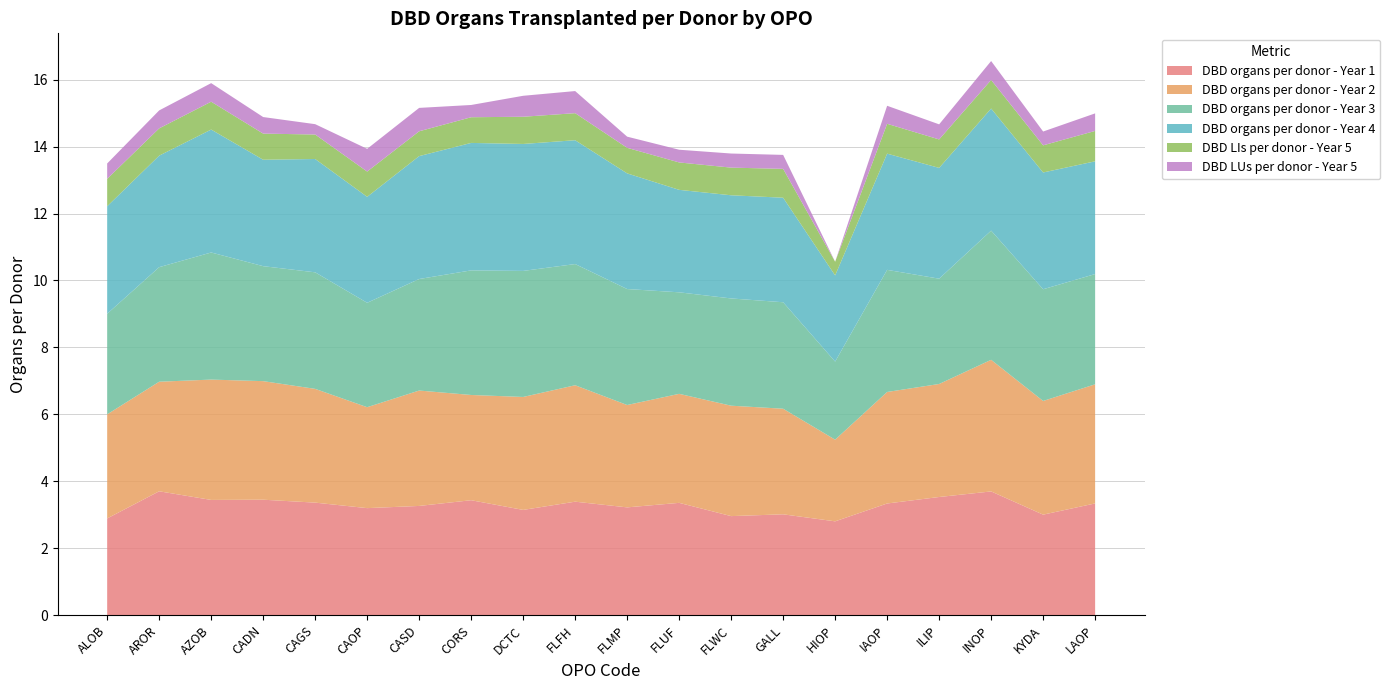

Reading right to left, transcribe all the data shown in this chart.

DBD organs per donor - Year 1: LAOP=3.3	KYDA=3.0	INOP=3.7	ILIP=3.5	IAOP=3.3	HIOP=2.8	GALL=3.0	FLWC=3.0	FLUF=3.4	FLMP=3.2	FLFH=3.4	DCTC=3.1	CORS=3.4	CASD=3.3	CAOP=3.2	CAGS=3.4	CADN=3.4	AZOB=3.4	AROR=3.7	ALOB=2.9
DBD organs per donor - Year 2: LAOP=3.6	KYDA=3.4	INOP=3.9	ILIP=3.4	IAOP=3.3	HIOP=2.4	GALL=3.2	FLWC=3.3	FLUF=3.3	FLMP=3.1	FLFH=3.5	DCTC=3.4	CORS=3.1	CASD=3.4	CAOP=3.0	CAGS=3.4	CADN=3.5	AZOB=3.6	AROR=3.3	ALOB=3.1
DBD organs per donor - Year 3: LAOP=3.3	KYDA=3.3	INOP=3.9	ILIP=3.1	IAOP=3.6	HIOP=2.3	GALL=3.2	FLWC=3.2	FLUF=3.0	FLMP=3.5	FLFH=3.6	DCTC=3.8	CORS=3.7	CASD=3.3	CAOP=3.1	CAGS=3.5	CADN=3.4	AZOB=3.8	AROR=3.4	ALOB=3.0
DBD organs per donor - Year 4: LAOP=3.4	KYDA=3.5	INOP=3.6	ILIP=3.3	IAOP=3.5	HIOP=2.6	GALL=3.1	FLWC=3.1	FLUF=3.1	FLMP=3.5	FLFH=3.7	DCTC=3.8	CORS=3.8	CASD=3.7	CAOP=3.2	CAGS=3.4	CADN=3.2	AZOB=3.7	AROR=3.3	ALOB=3.2
DBD LIs per donor - Year 5: LAOP=0.9	KYDA=0.8	INOP=0.9	ILIP=0.9	IAOP=0.9	HIOP=0.4	GALL=0.9	FLWC=0.8	FLUF=0.8	FLMP=0.8	FLFH=0.8	DCTC=0.8	CORS=0.8	CASD=0.7	CAOP=0.8	CAGS=0.7	CADN=0.8	AZOB=0.8	AROR=0.8	ALOB=0.8
DBD LUs per donor - Year 5: LAOP=0.5	KYDA=0.4	INOP=0.6	ILIP=0.5	IAOP=0.5	HIOP=0.0	GALL=0.4	FLWC=0.4	FLUF=0.4	FLMP=0.3	FLFH=0.7	DCTC=0.6	CORS=0.4	CASD=0.7	CAOP=0.7	CAGS=0.3	CADN=0.5	AZOB=0.6	AROR=0.5	ALOB=0.5